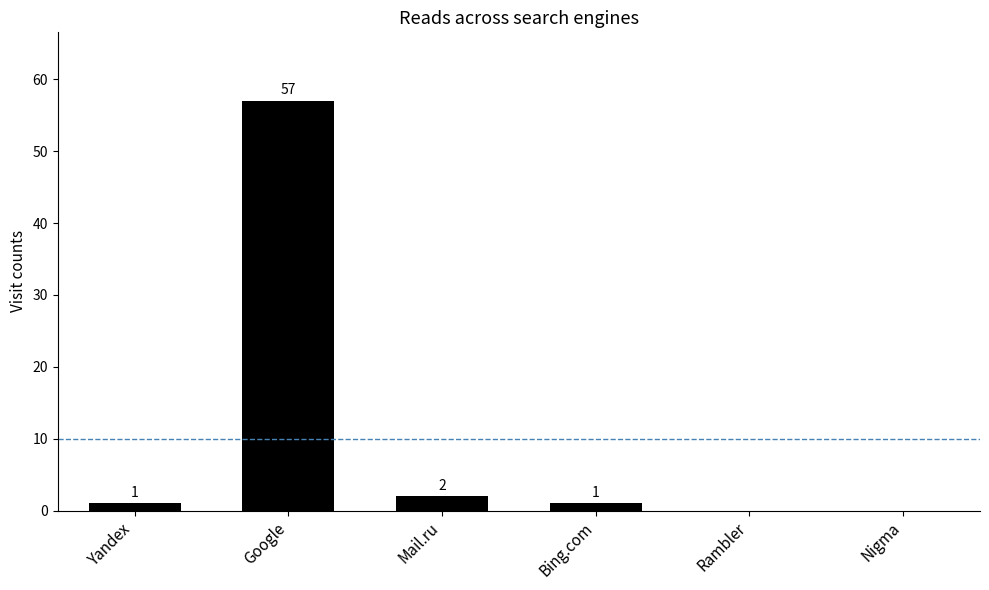

How many positive values are there?

4